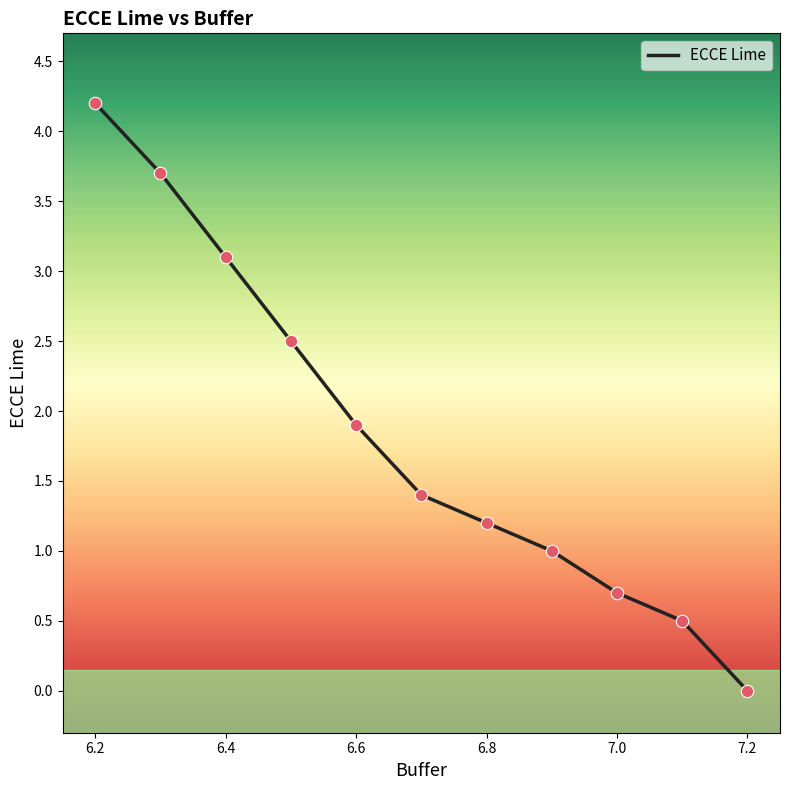

What is the difference between the maximum and minimum values?

4.2